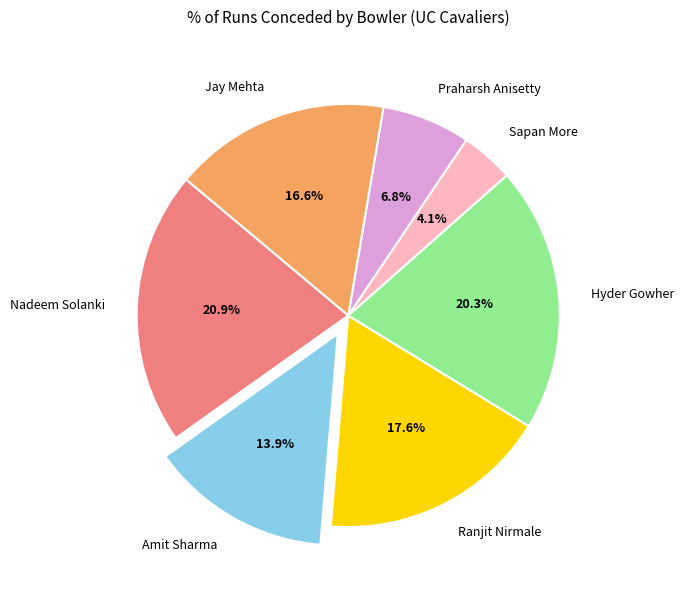

The Praharsh Anisetty slice represents 1% of the pie. True or false?

False